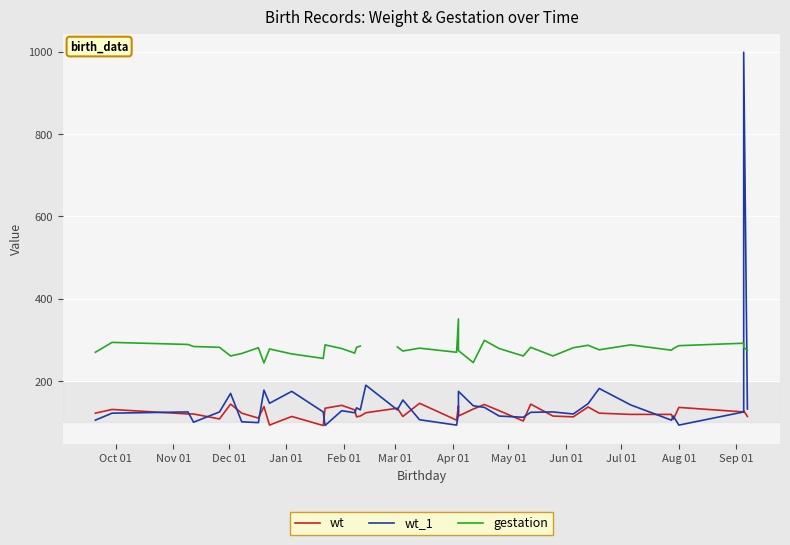

Is it true that gestation equals 452.6 at 20?

False